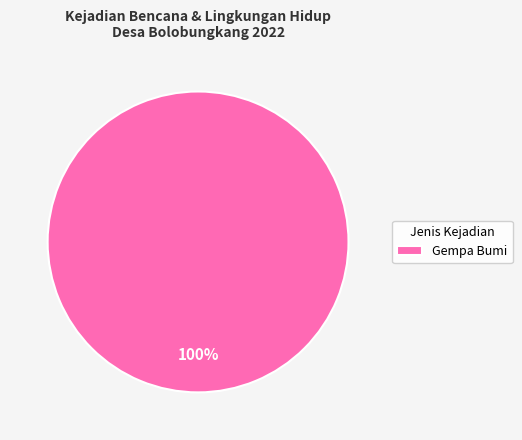

Does Gempa Bumi represent more than half of the total?

Yes